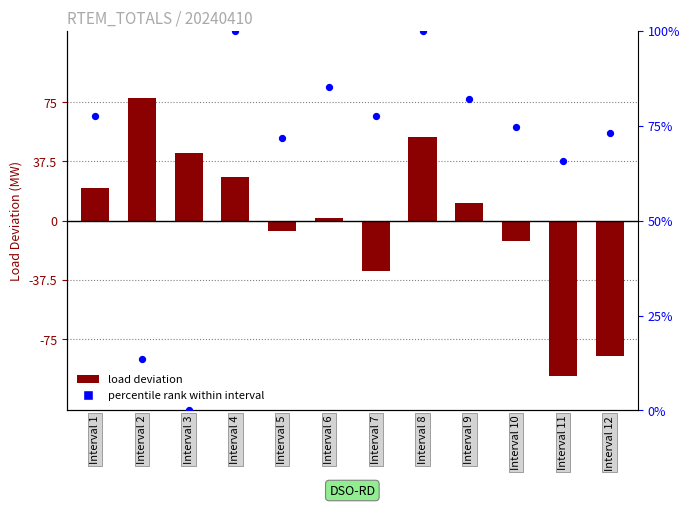

Is the value of load deviation at Interval 12 greater than the value of percentile rank within interval at Interval 8?

No